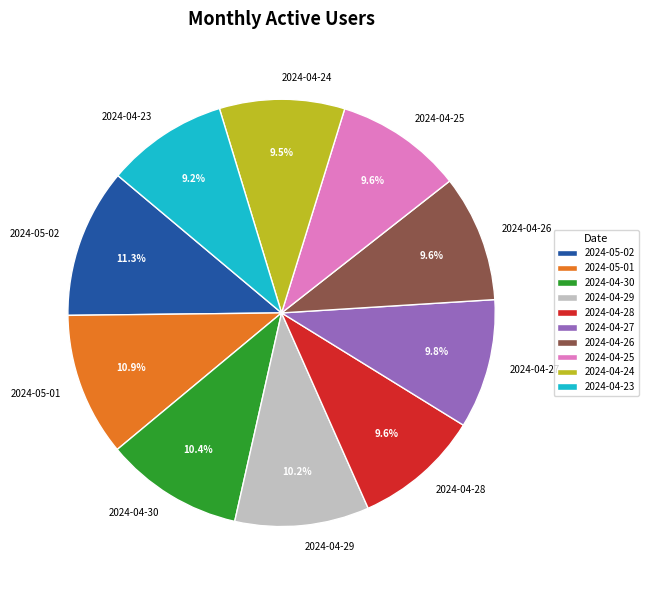

Is there a majority slice in this chart?

No